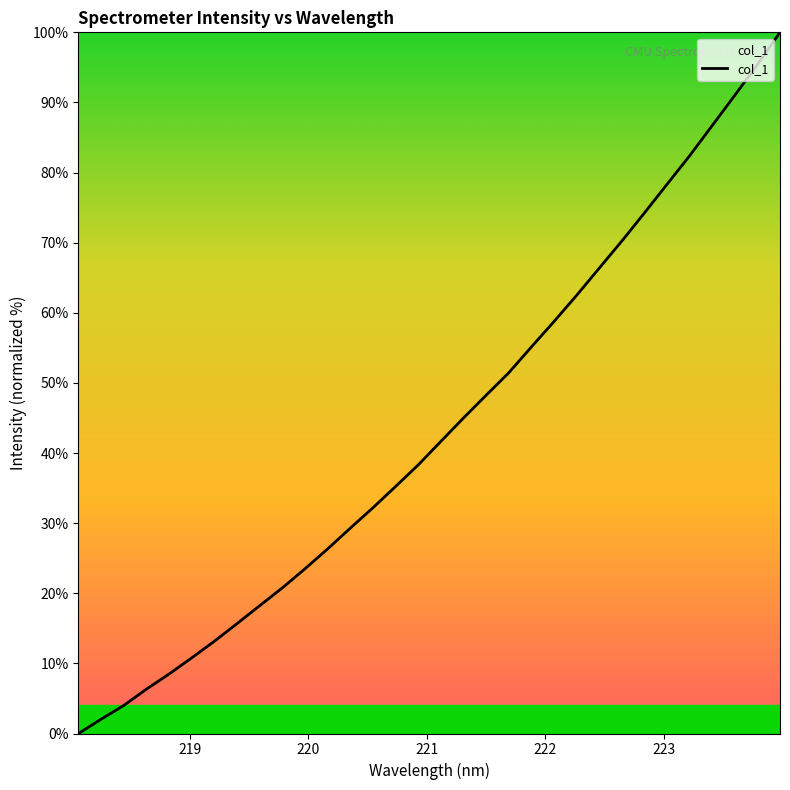

What is the greatest value displayed?

100.0